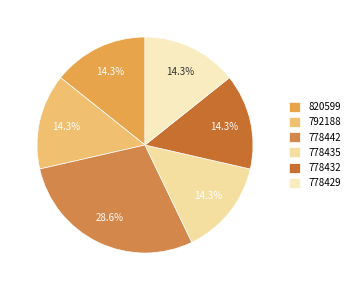

How many slices are in this pie chart?

6